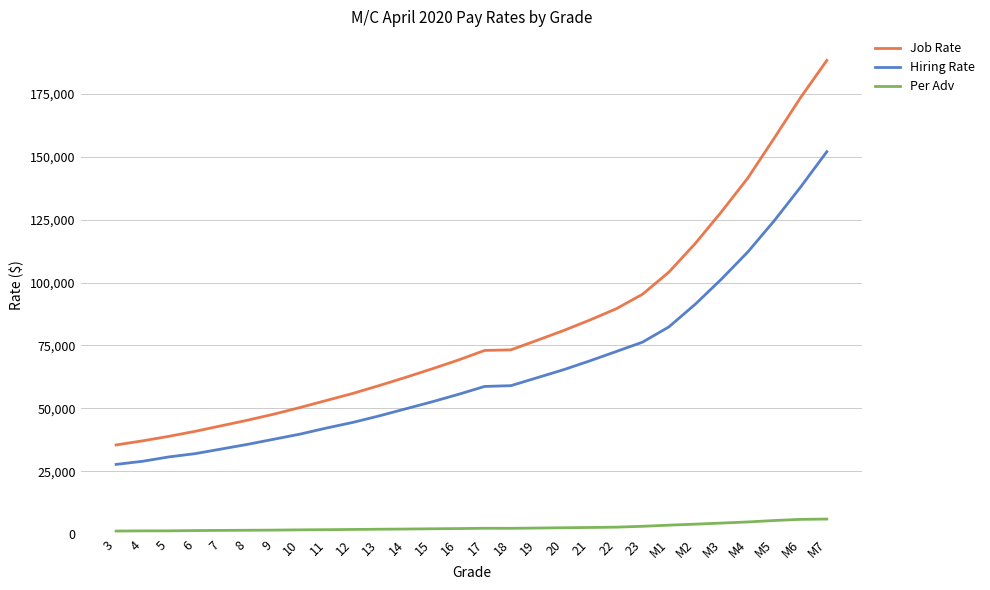

What is the minimum value shown in the chart?

1288